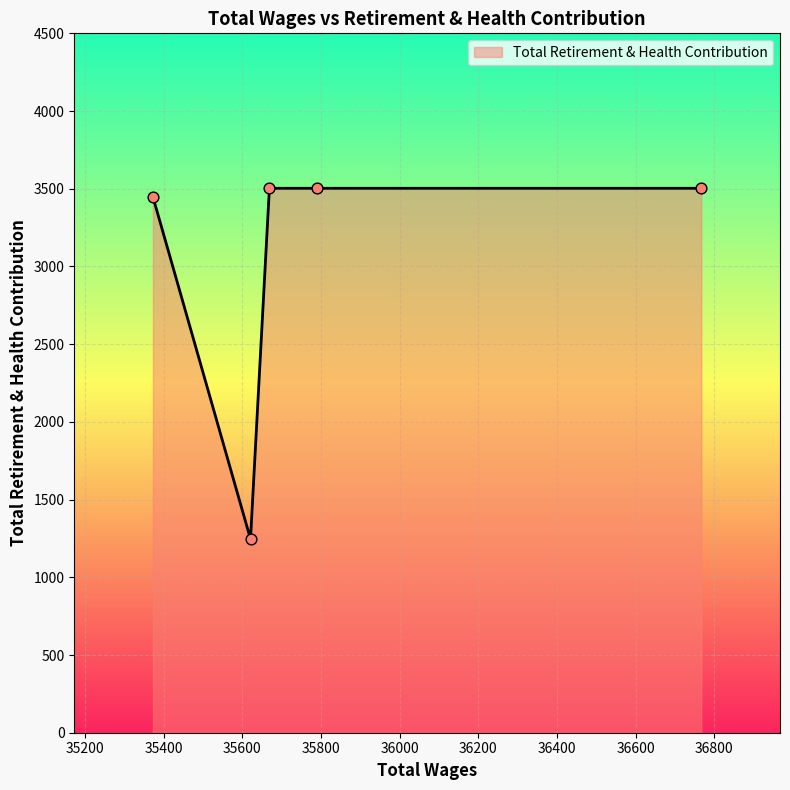

What is the maximum value shown in the chart?

3503